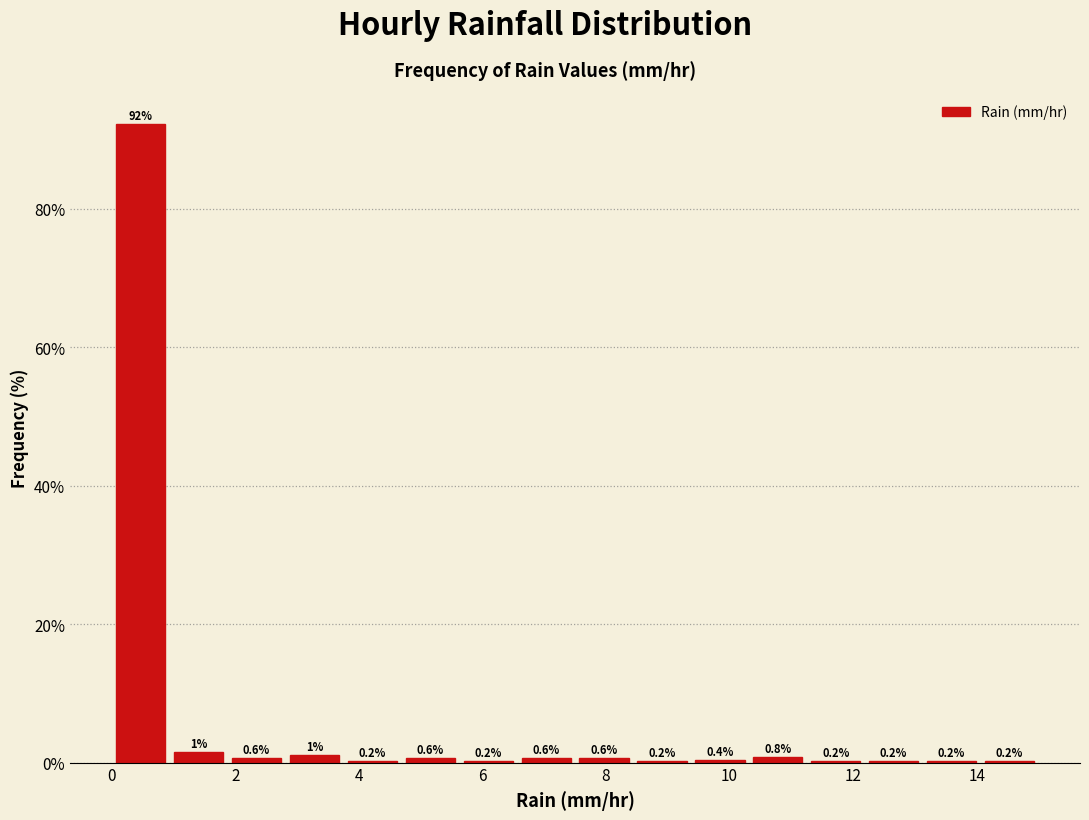

Which range on the x-axis has the tallest bar?

0.0 to 1.0